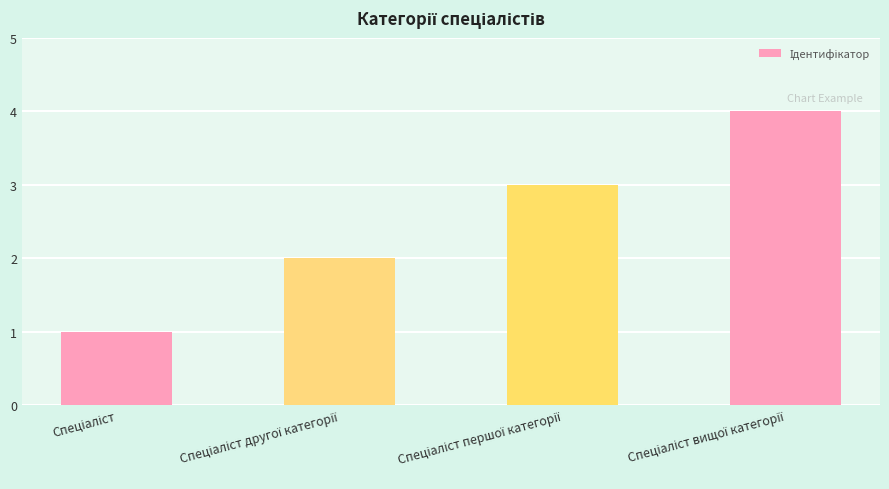

How many values are between 2 and 4?

3